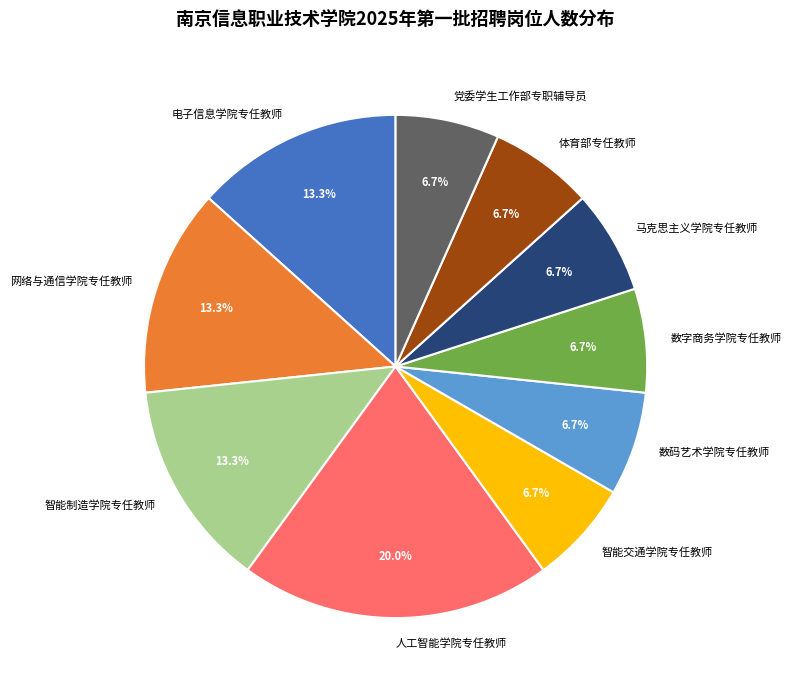

Count the number of slices in the pie.

10